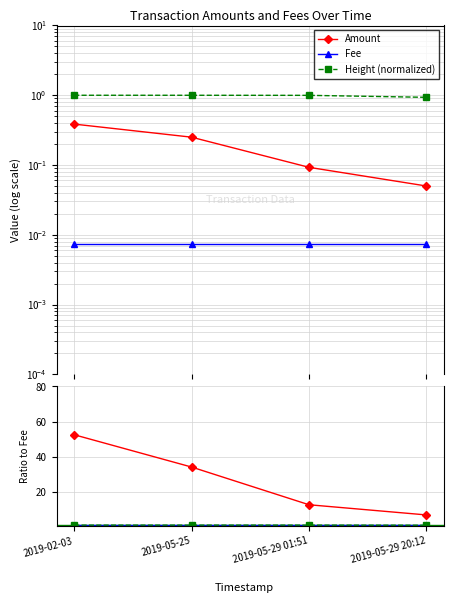

Rank the series by their maximum value, from highest to lowest.

Amount ratio, Height (normalized), Fee ratio, Height ratio, Amount, Fee